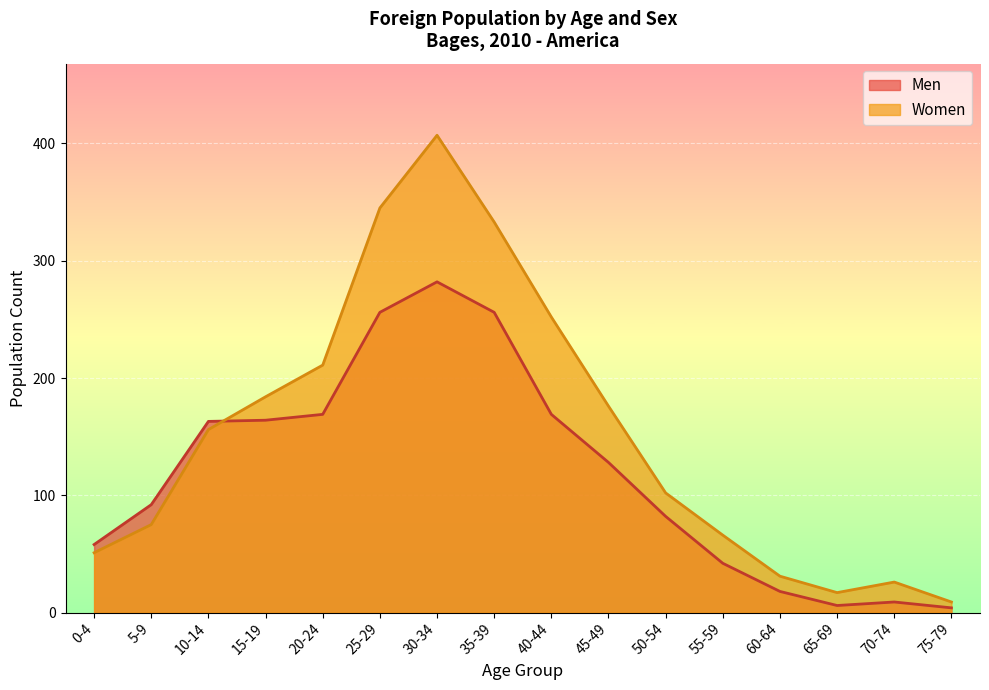

Reading right to left, what are all the values shown in this chart?

Men: 4	9	6	18	42	82	128	169	256	282	256	169	164	163	92	58
Women: 9	26	17	31	66	102	176	252	333	407	345	211	184	156	75	51